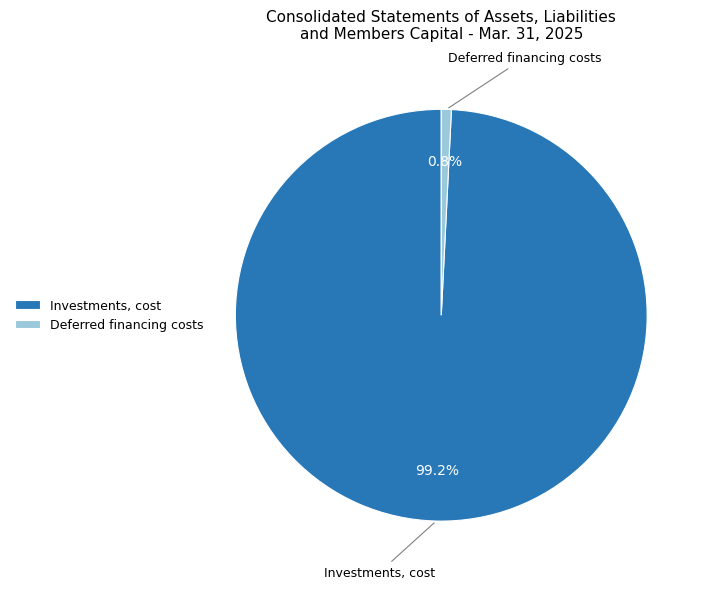

What percentage do Investments, cost and Deferred financing costs together represent?

100.0%